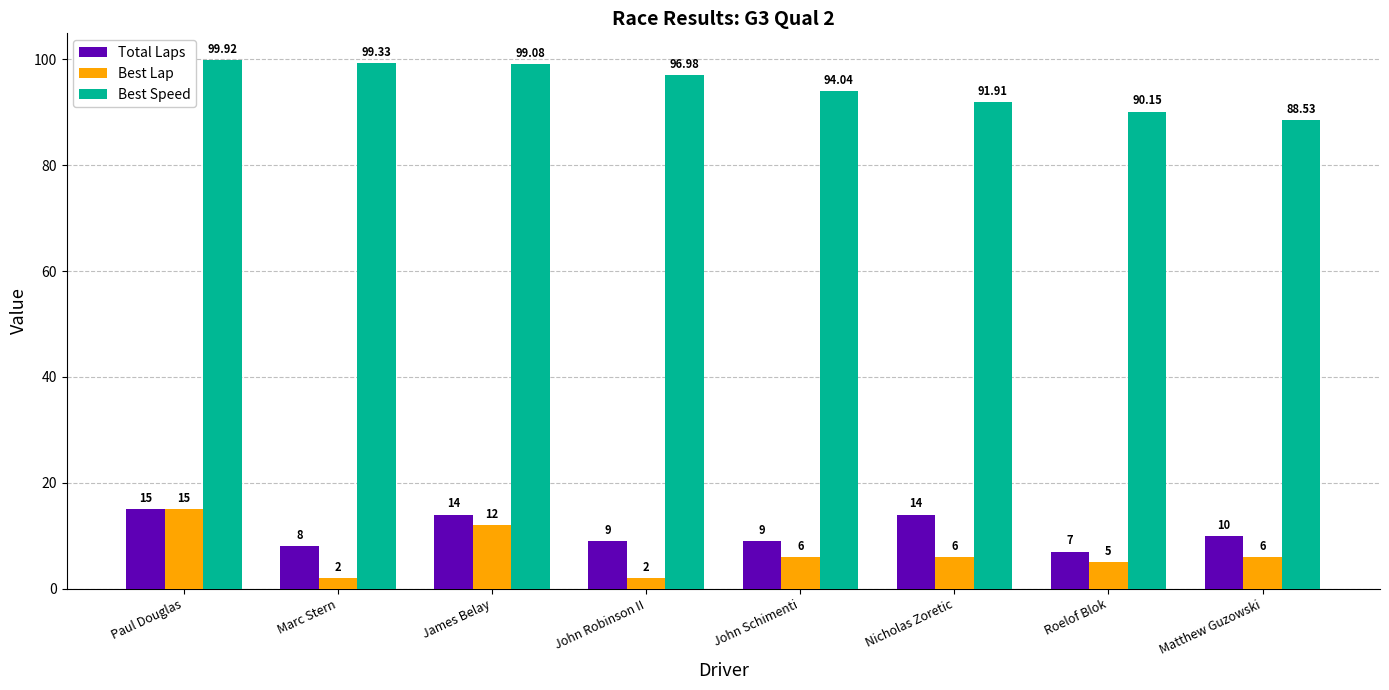

Which series has the largest total across all categories?

Best Speed